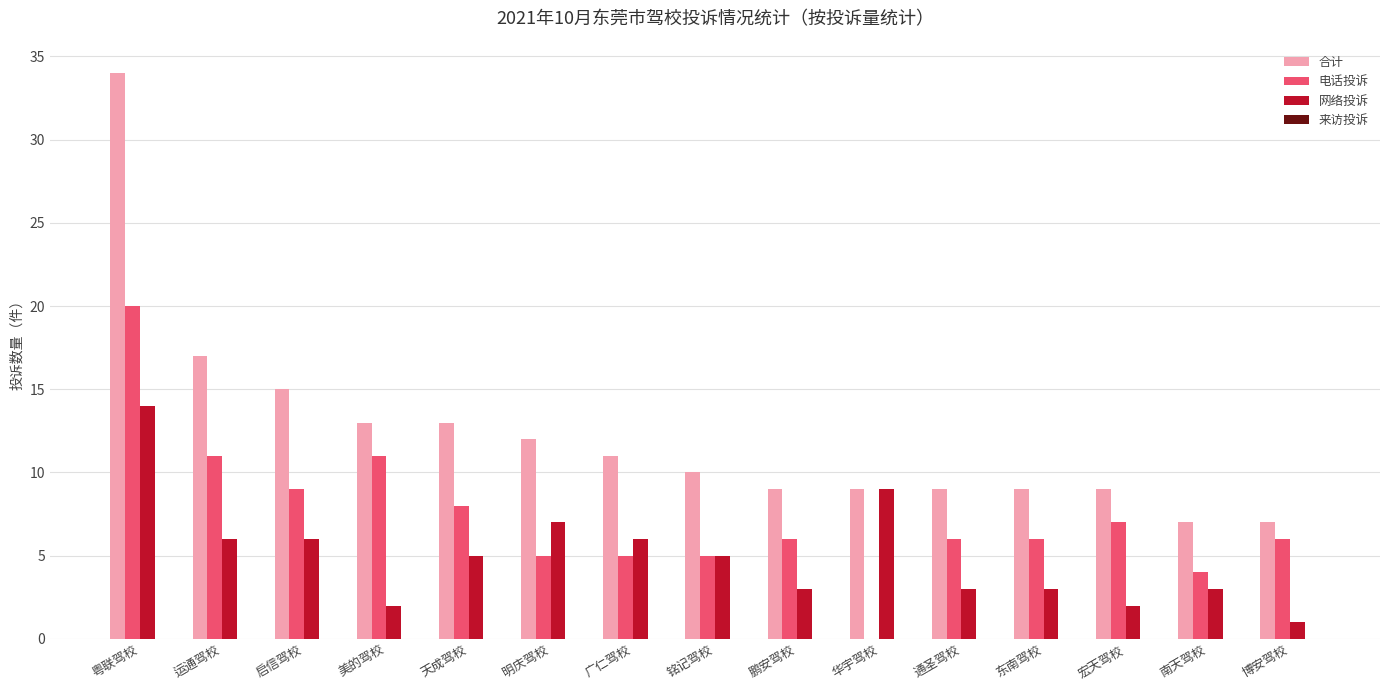

Count the number of categories in the chart.

15